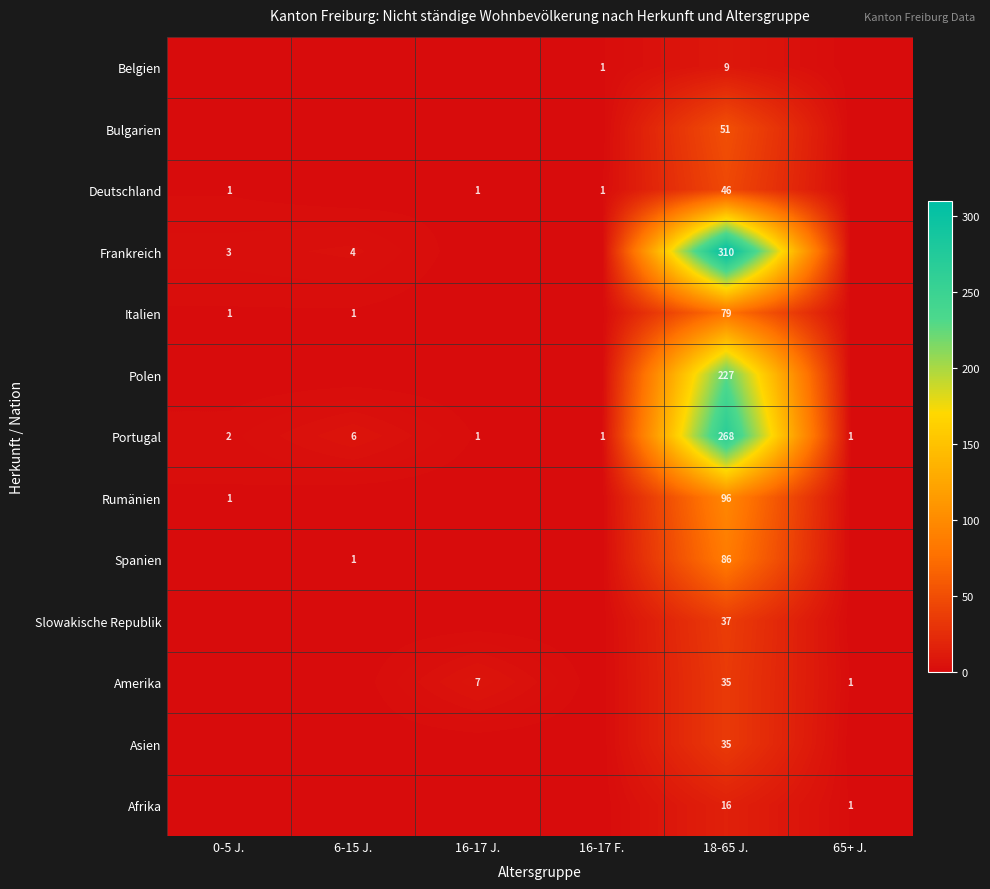

What value does the Portugal series have at 18-65 J.?

268